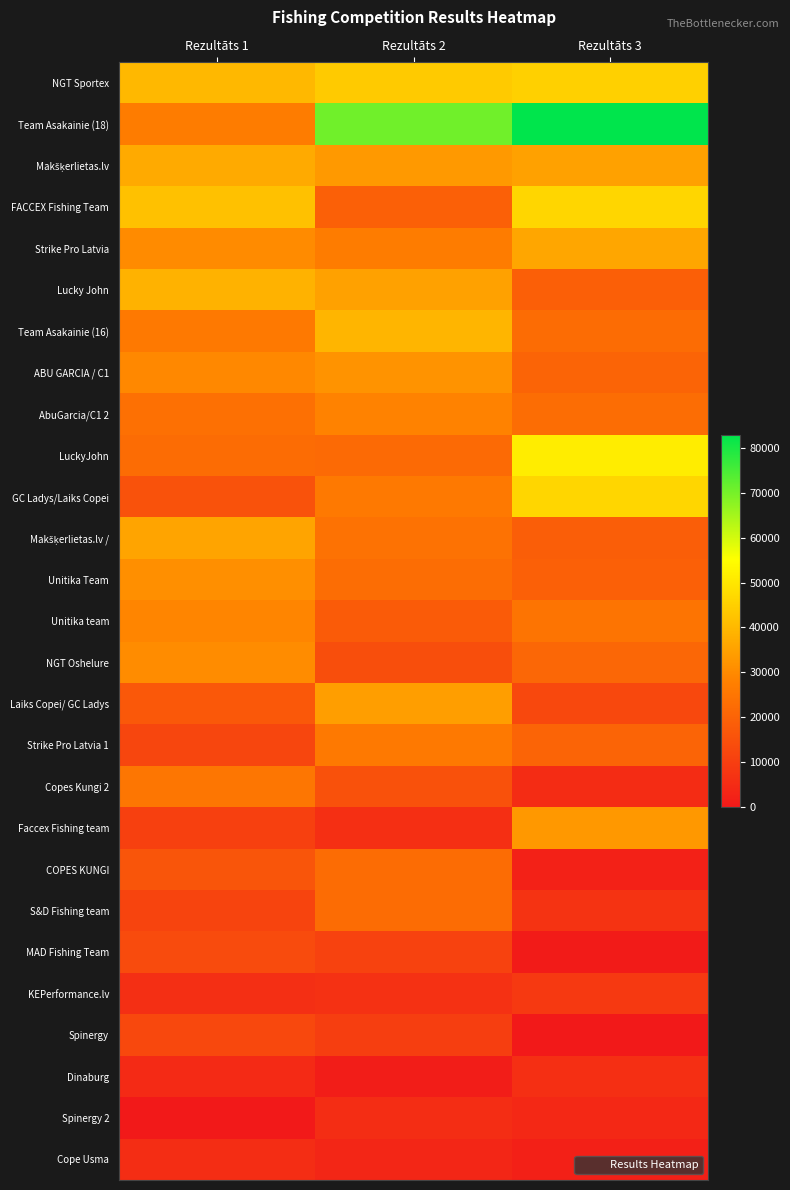

Which series has the widest spread of values?

Team Asakainie (18)